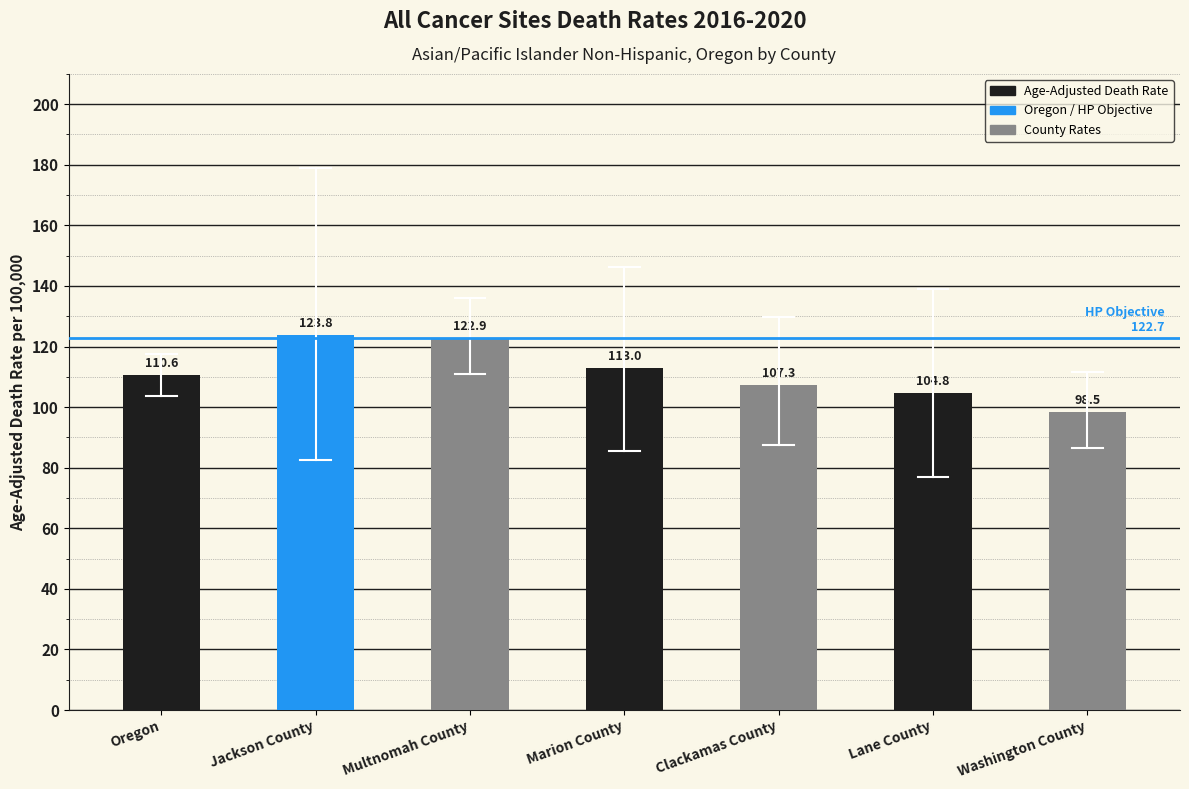

Is it true that the value at Lane County is 166.4?

False